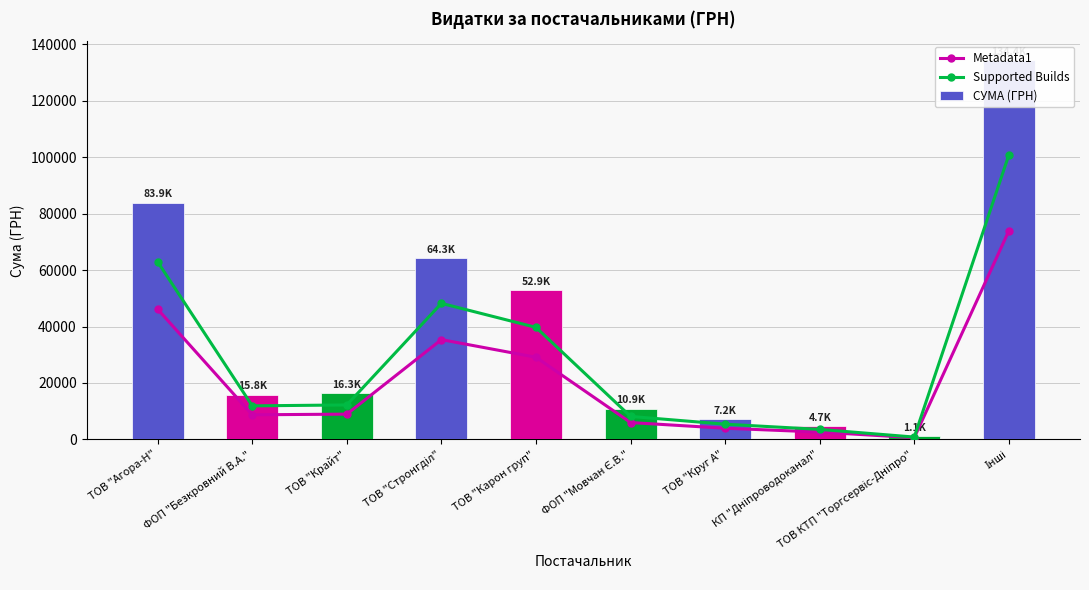

What are all the series names shown in the legend?

Metadata1, Supported Builds, СУМА (ГРН)